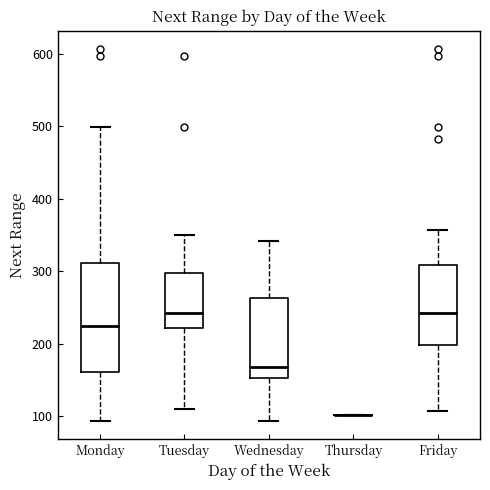

Where is the lower edge of the box for Wednesday on the y-axis? The values are not printed on the chart, so give them approximately, as read against the axis.

150